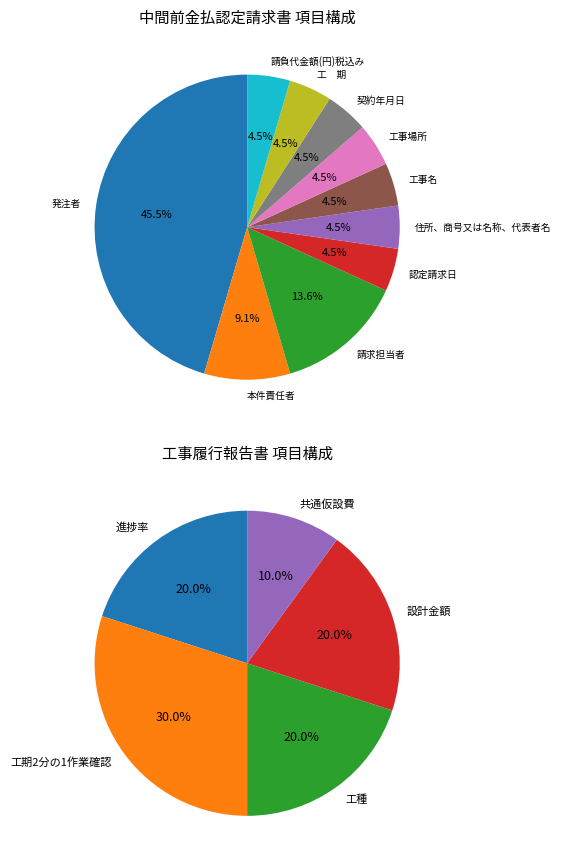

To the nearest percent, what is the difference between the largest and smallest slice percentages?

41%